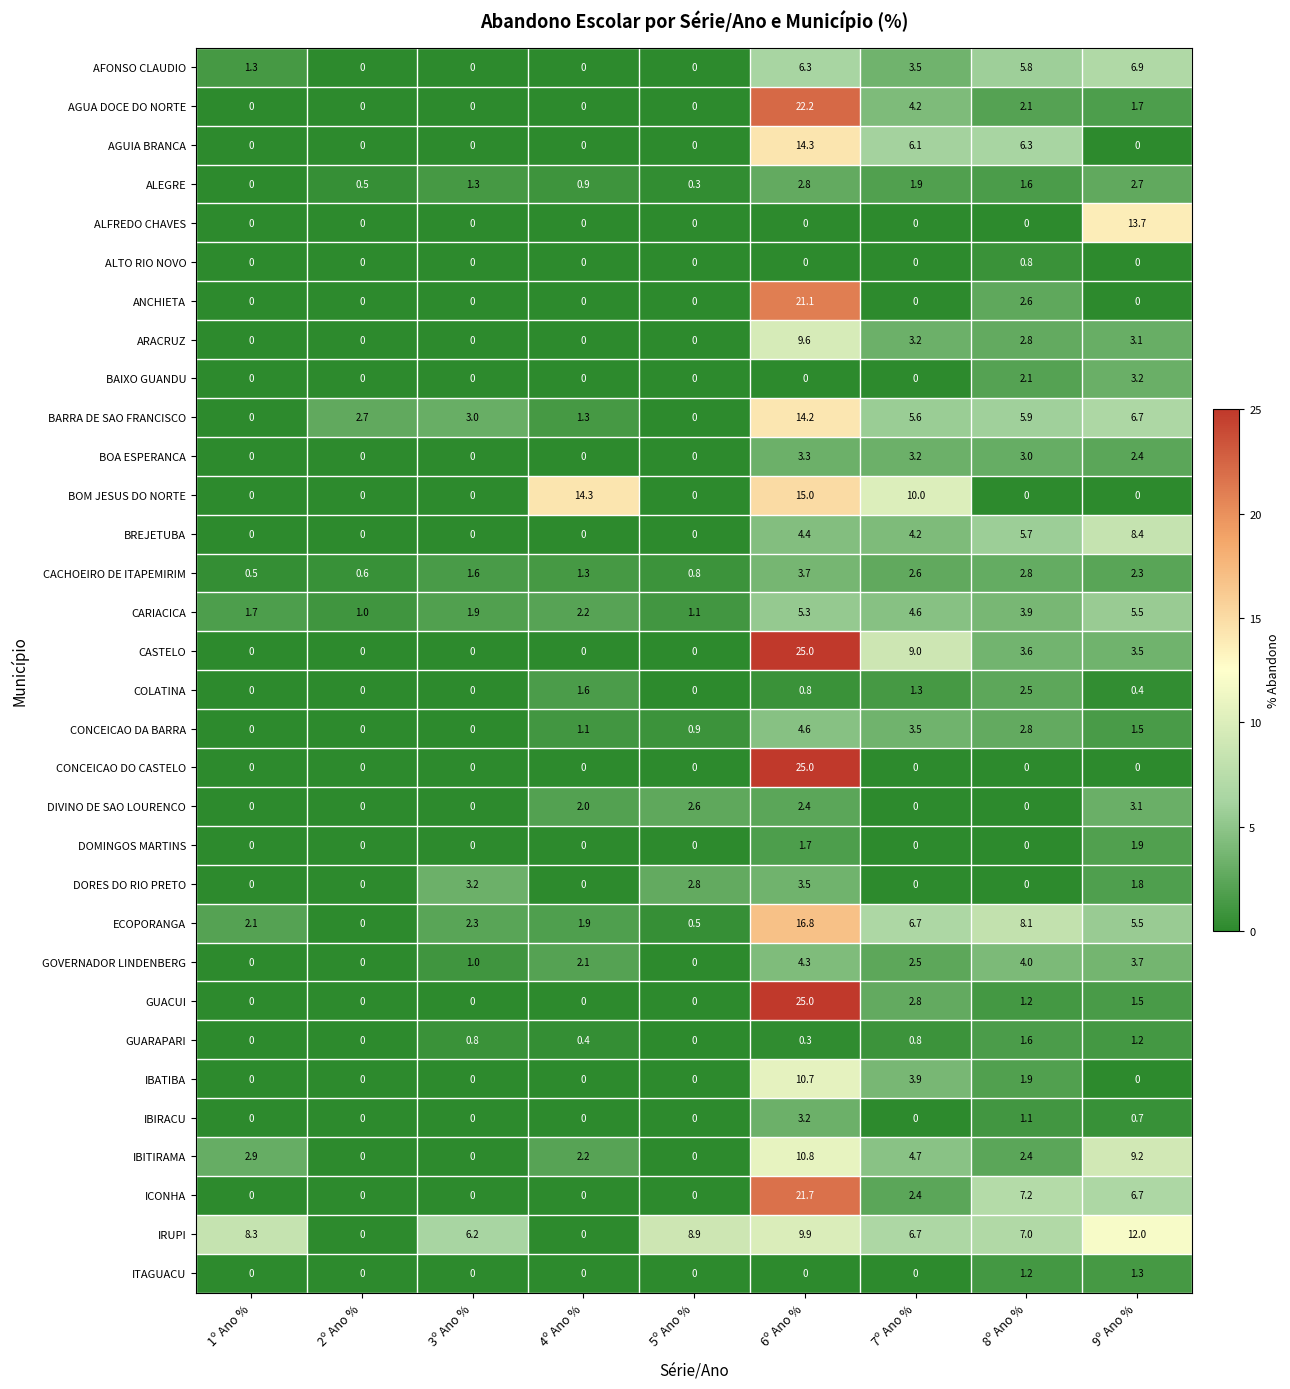

What is the difference between the highest and lowest values at 3º Ano %?

6.2